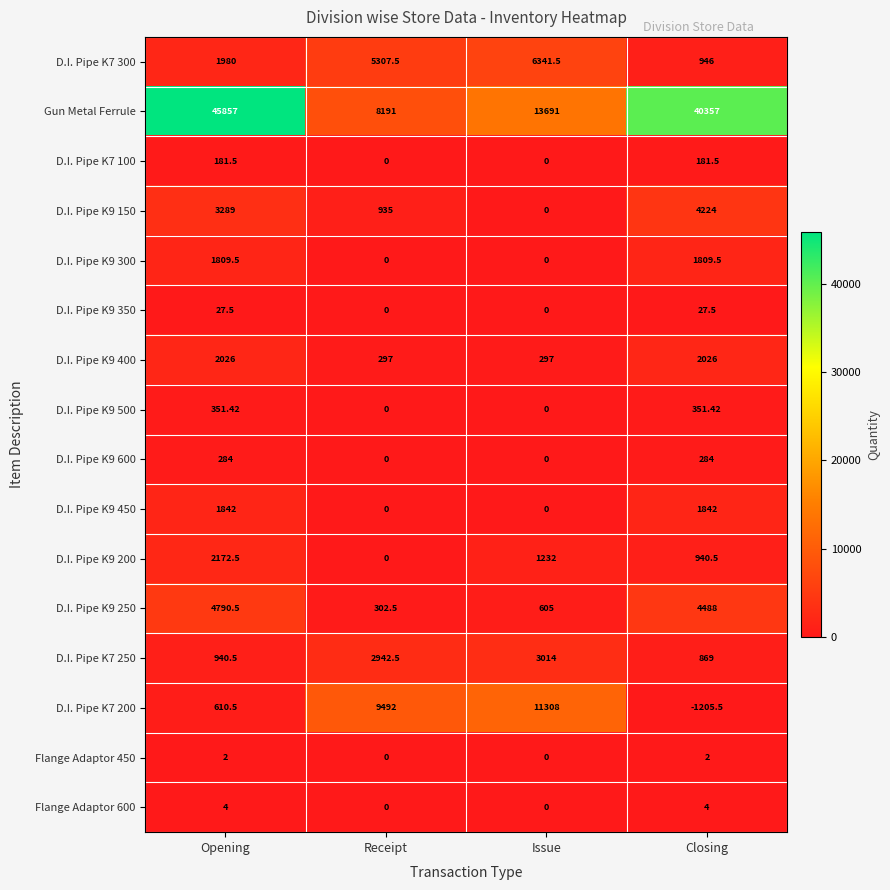

Which label corresponds to the smallest value in the chart?

Closing